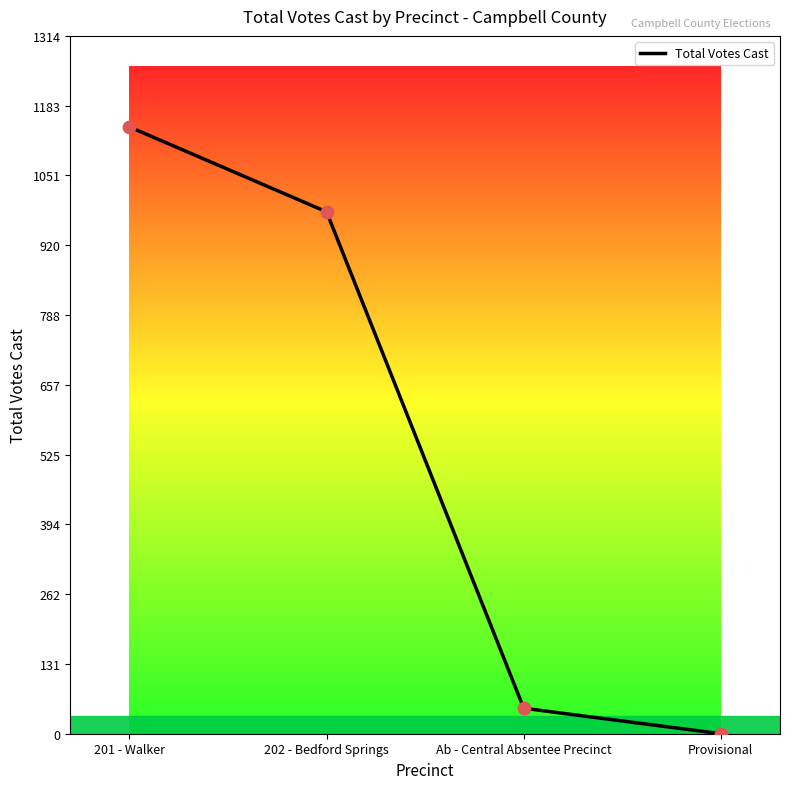

Between Ab - Central Absentee Precinct and 201 - Walker, which is larger?

201 - Walker